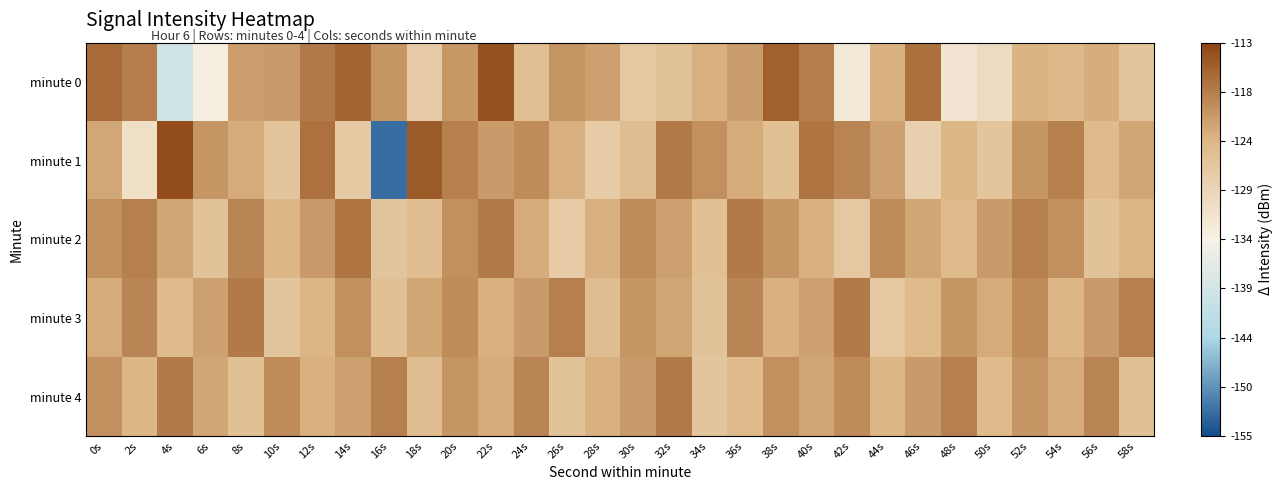

Between 16s and 18s, which series saw the biggest shift?

minute 1